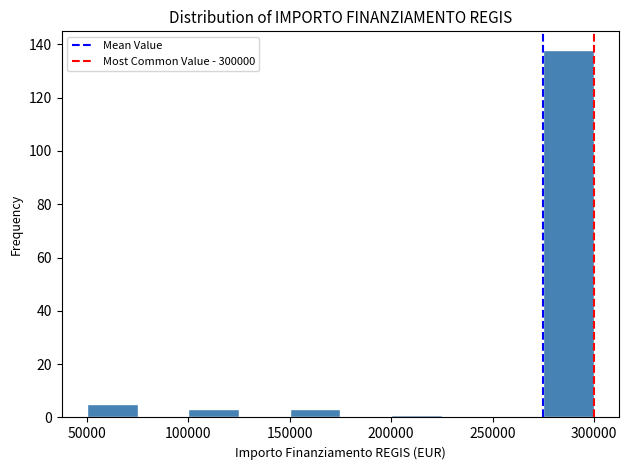

Over which range of the x-axis is the bar tallest?

275000 to 300000